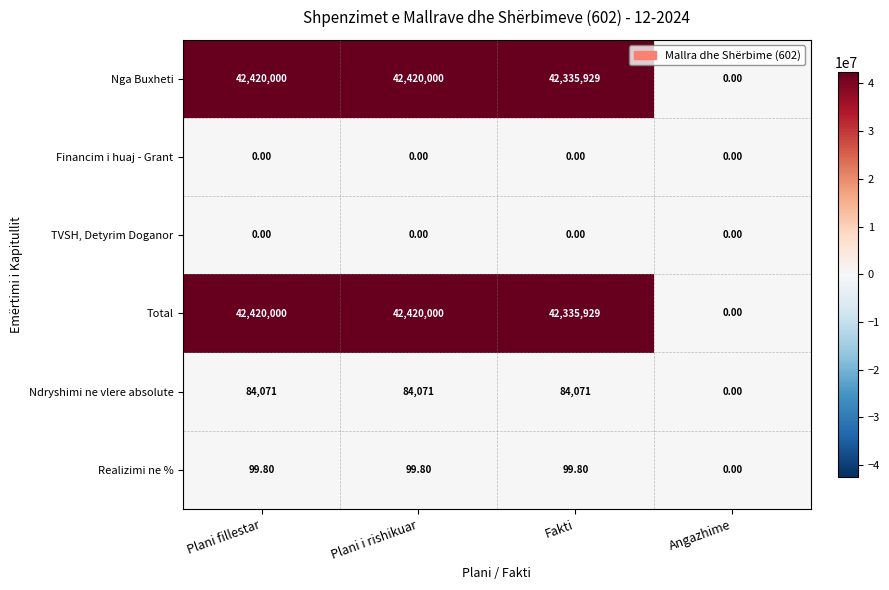

Count the number of categories in the chart.

4